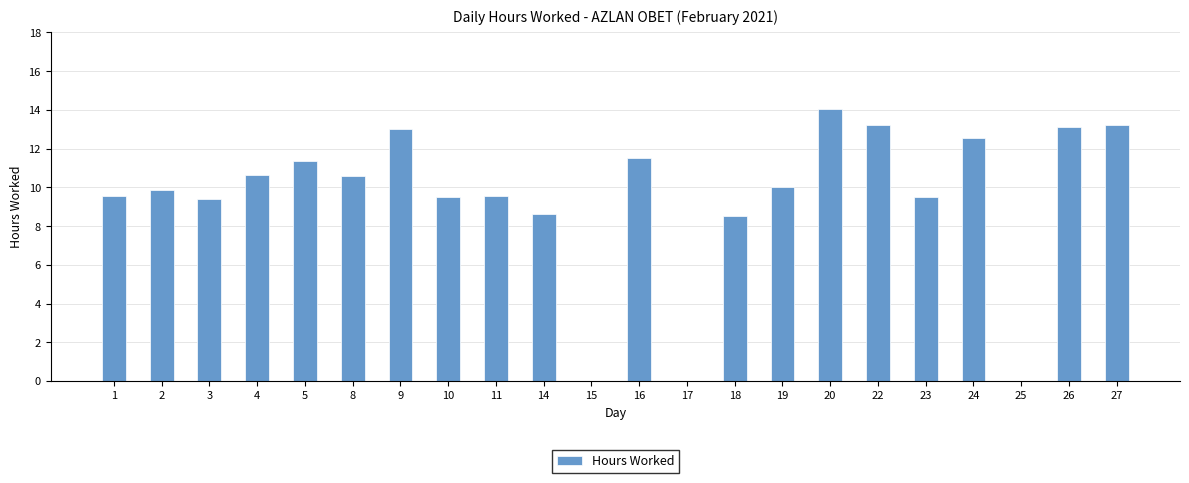

What is the average value?

9.4